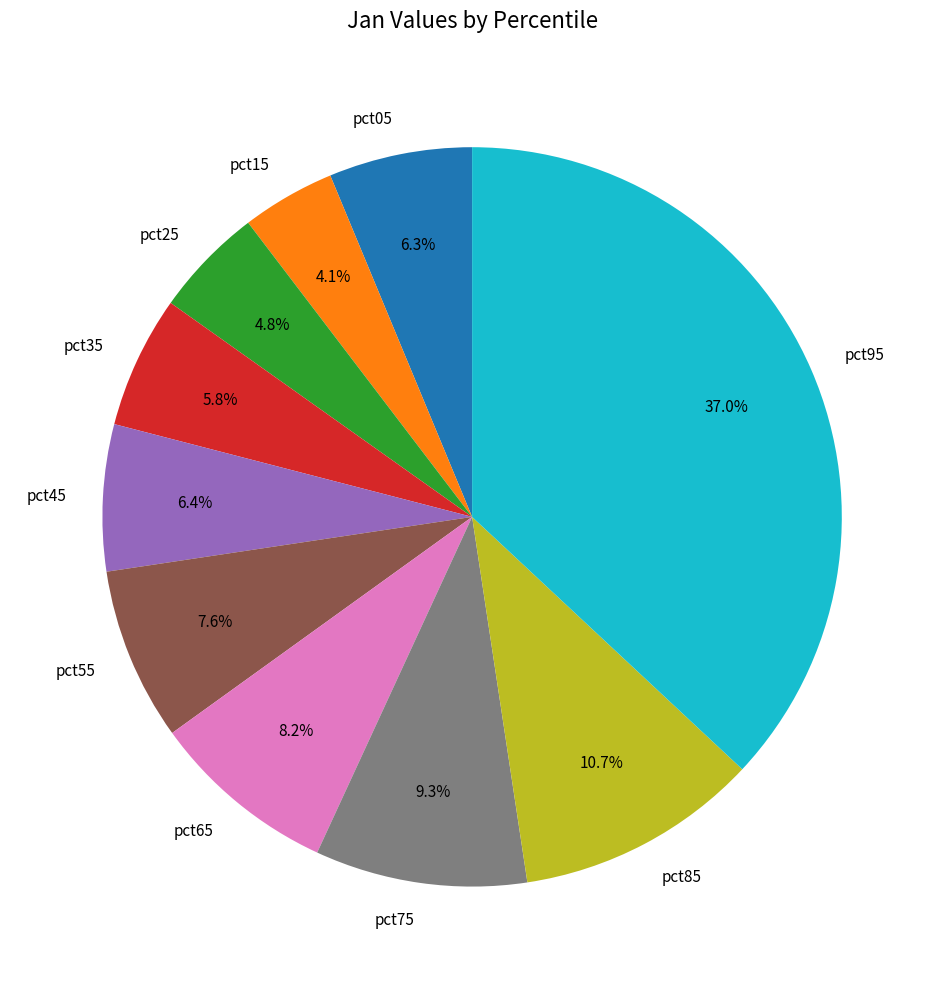

To the nearest percent, what is the average slice percentage?

10%